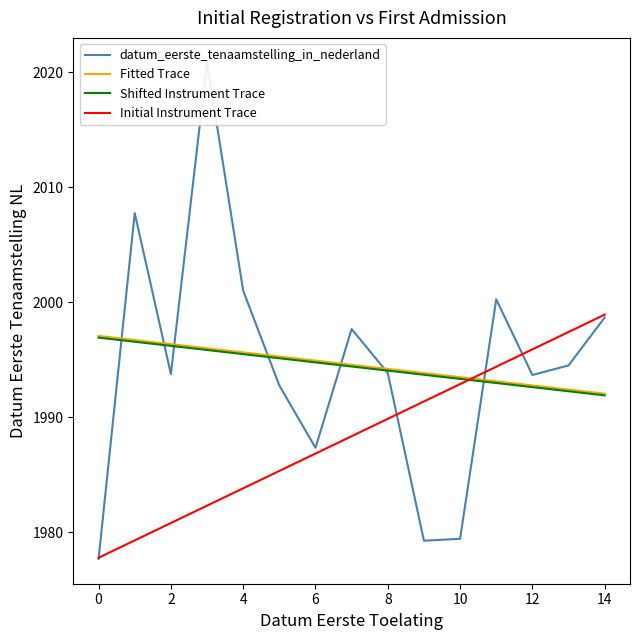

What is the spread (max minus min) of values at 11?

7.3